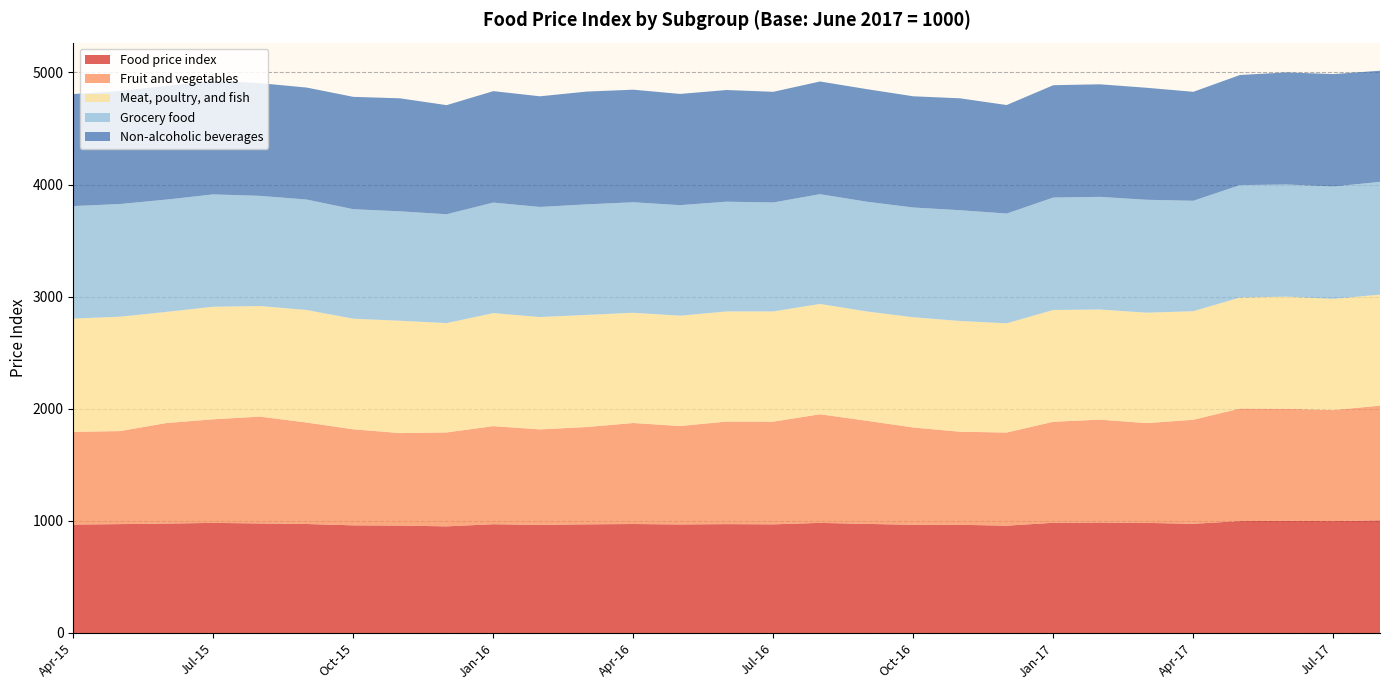

Reading left to right, list all the values displayed in this chart.

Food price index: Apr-15=967	May-15=971	Jun-15=976	Jul-15=982	Aug-15=977	Sep-15=972	Oct-15=960	Nov-15=958	Dec-15=951	Jan-16=970	Feb-16=964	Mar-16=969	Apr-16=972	May-16=968	Jun-16=971	Jul-16=969	Aug-16=982	Sep-16=973	Oct-16=965	Nov-16=965	Dec-16=957	Jan-17=983	Feb-17=985	Mar-17=982	Apr-17=974	May-17=998	Jun-17=1000	Jul-17=998	Aug-17=1005
Fruit and vegetables: Apr-15=827	May-15=830	Jun-15=897	Jul-15=924	Aug-15=953	Sep-15=905	Oct-15=857	Nov-15=825	Dec-15=838	Jan-16=875	Feb-16=852	Mar-16=868	Apr-16=901	May-16=878	Jun-16=915	Jul-16=916	Aug-16=969	Sep-16=920	Oct-16=868	Nov-16=830	Dec-16=831	Jan-17=901	Feb-17=918	Mar-17=890	Apr-17=928	May-17=1004	Jun-17=1000	Jul-17=990	Aug-17=1023
Meat, poultry, and fish: Apr-15=1010	May-15=1020	Jun-15=991	Jul-15=1004	Aug-15=986	Sep-15=1004	Oct-15=986	Nov-15=1002	Dec-15=975	Jan-16=1008	Feb-16=1002	Mar-16=1000	Apr-16=983	May-16=984	Jun-16=982	Jul-16=983	Aug-16=984	Sep-16=975	Oct-16=983	Nov-16=988	Dec-16=974	Jan-17=997	Feb-17=982	Mar-17=985	Apr-17=968	May-17=990	Jun-17=1000	Jul-17=992	Aug-17=990
Grocery food: Apr-15=1004	May-15=1005	Jun-15=1002	Jul-15=1002	Aug-15=983	Sep-15=985	Oct-15=977	Nov-15=976	Dec-15=971	Jan-16=986	Feb-16=982	Mar-16=986	Apr-16=986	May-16=986	Jun-16=979	Jul-16=972	Aug-16=979	Sep-16=979	Oct-16=979	Nov-16=988	Dec-16=979	Jan-17=1003	Feb-17=1005	Mar-17=1007	Apr-17=985	May-17=1003	Jun-17=1000	Jul-17=1002	Aug-17=1006
Non-alcoholic beverages: Apr-15=999	May-15=1008	Jun-15=1014	Jul-15=1015	Aug-15=1005	Sep-15=999	Oct-15=1002	Nov-15=1008	Dec-15=973	Jan-16=994	Feb-16=987	Mar-16=1006	Apr-16=1004	May-16=992	Jun-16=996	Jul-16=987	Aug-16=1005	Sep-16=1004	Oct-16=992	Nov-16=998	Dec-16=968	Jan-17=1002	Feb-17=1004	Mar-17=999	Apr-17=972	May-17=982	Jun-17=1000	Jul-17=1003	Aug-17=991